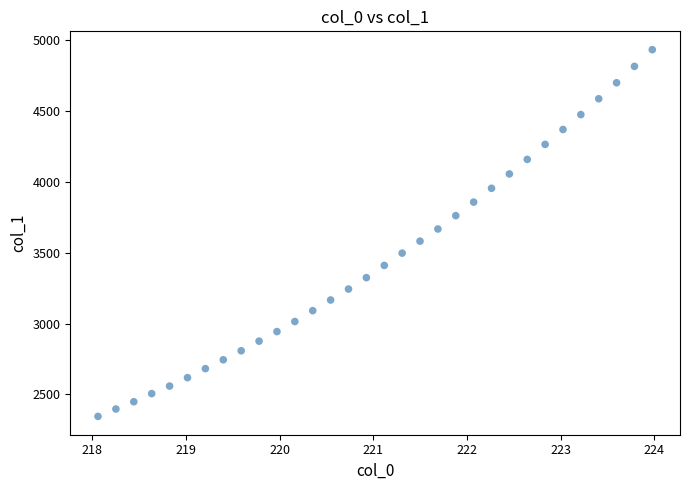

What is the range of X values (max minus min)?

5.9